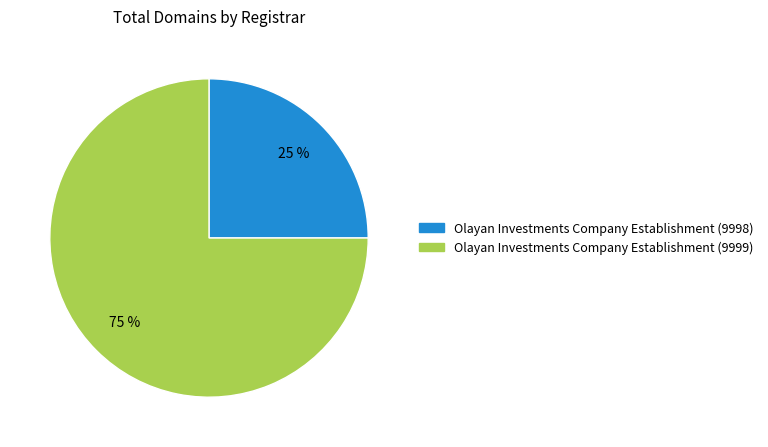

True or false: Olayan Investments Company Establishment (9999) accounts for 64% of the total.

False